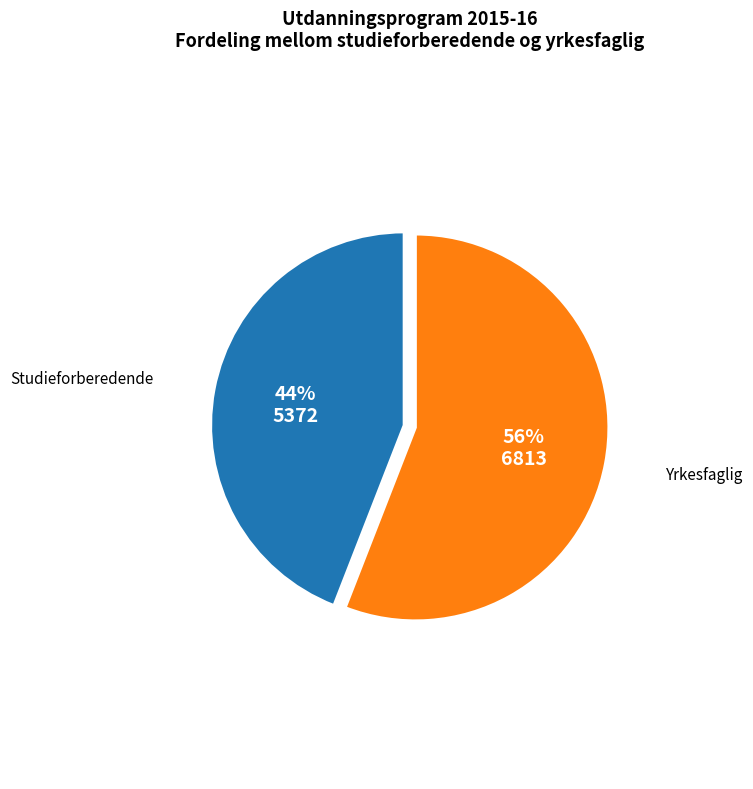

Which has a higher value, Yrkesfaglig or Studieforberedende?

Yrkesfaglig